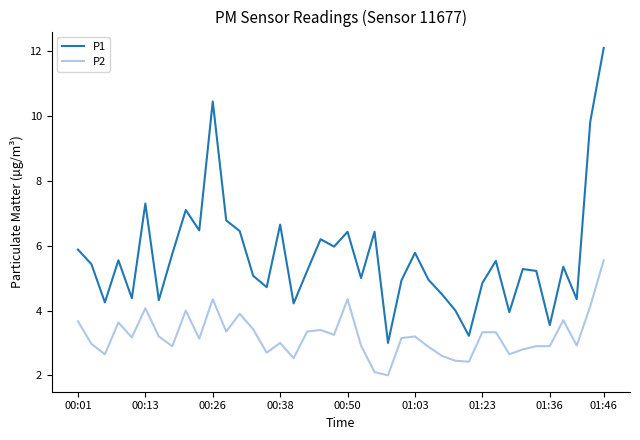

Which series has the widest spread of values?

P1